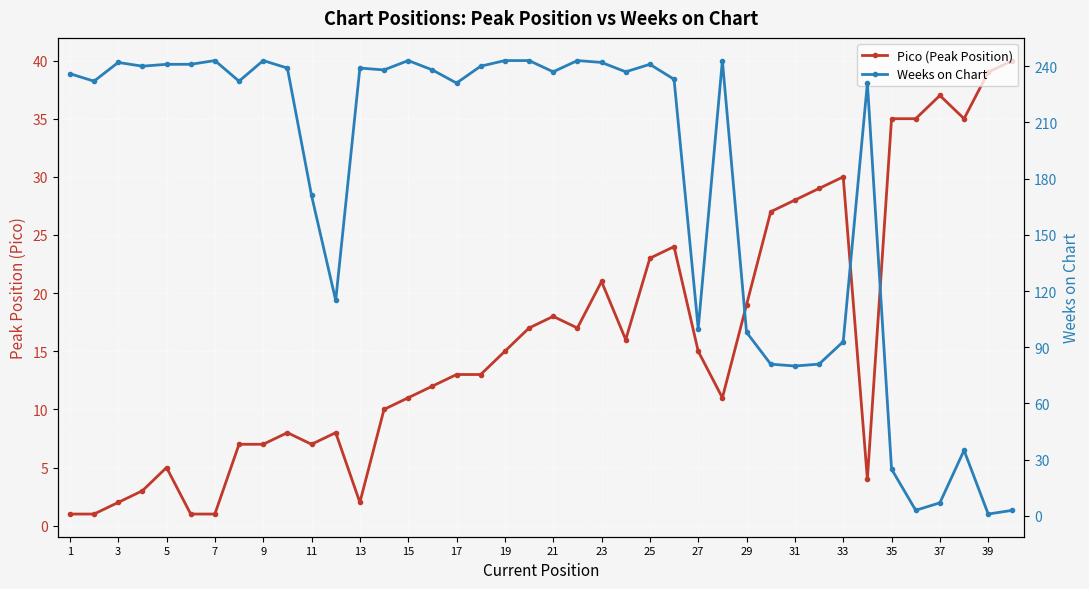

Reading left to right, transcribe all the data shown in this chart.

Pico (Peak Position): 1	1	2	3	5	1	1	7	7	8	7	8	2	10	11	12	13	13	15	17	18	17	21	16	23	24	15	11	19	27	28	29	30	4	35	35	37	35	39	40
Weeks on Chart: 236	232	242	240	241	241	243	232	243	239	171	115	239	238	243	238	231	240	243	243	237	243	242	237	241	233	100	243	98	81	80	81	93	231	25	3	7	35	1	3